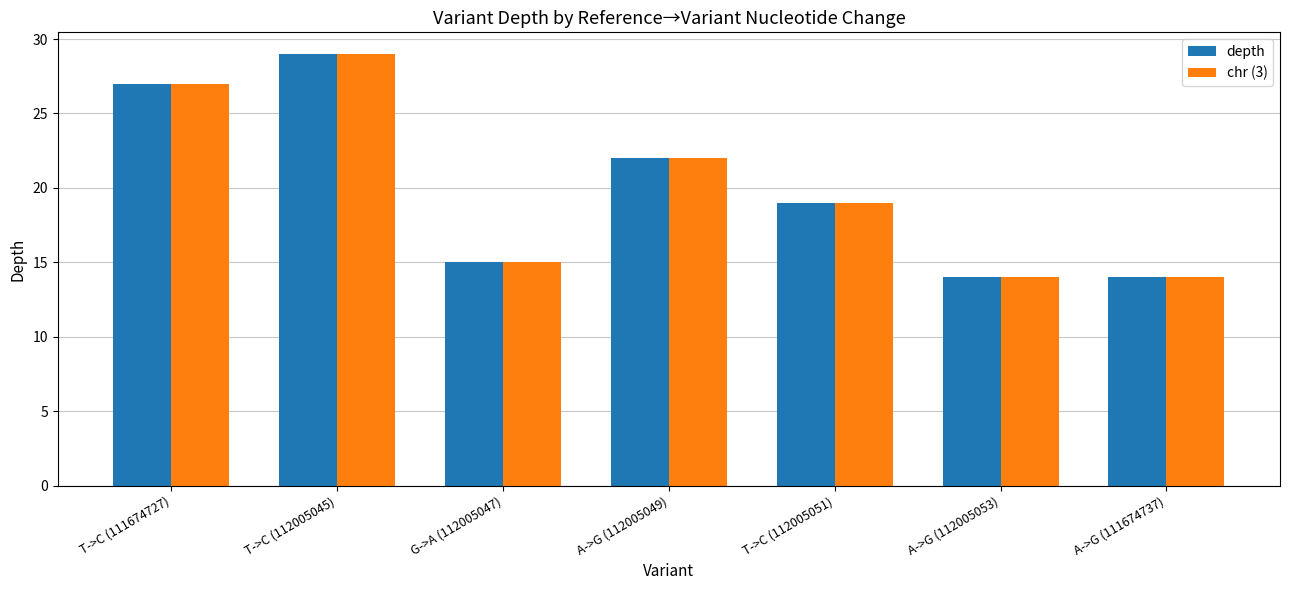

True or false: depth has a value of 14 at A->G (111674737).

True